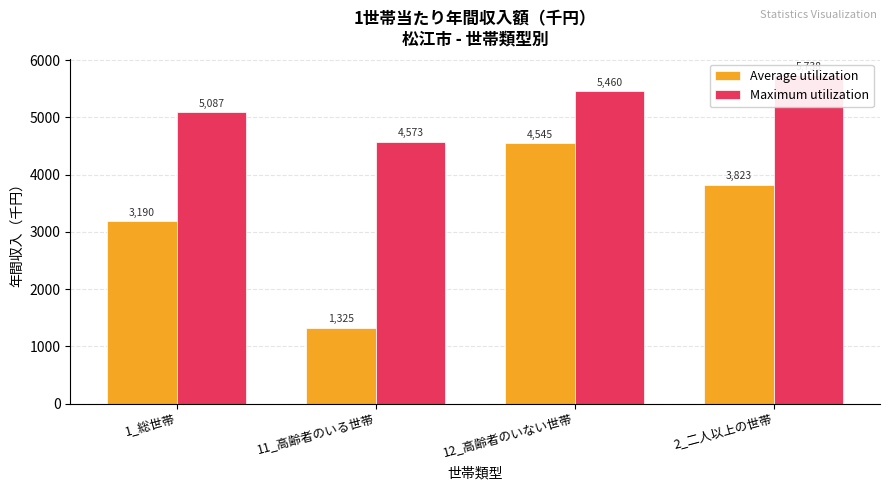

How many values in the Average utilization series are below 3823?

2